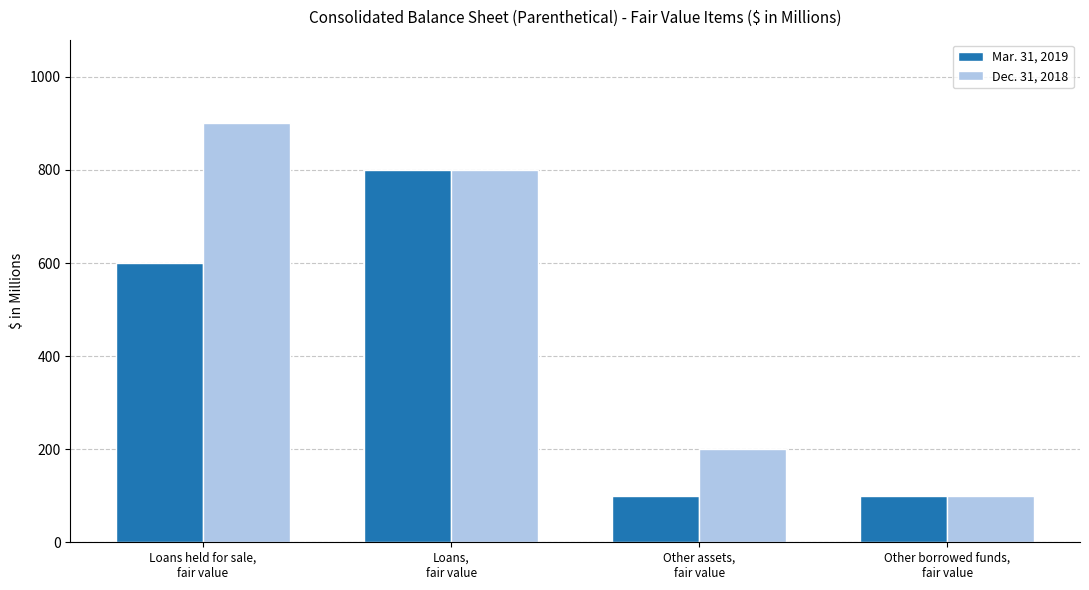

Read the Mar. 31, 2019 value at Loans,
fair value.

800